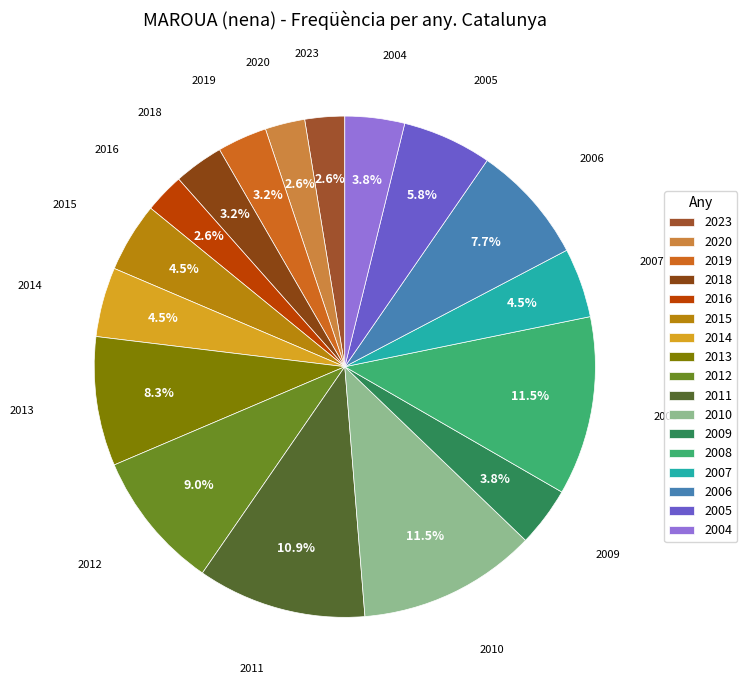

To the nearest percent, what is the average slice percentage?

6%